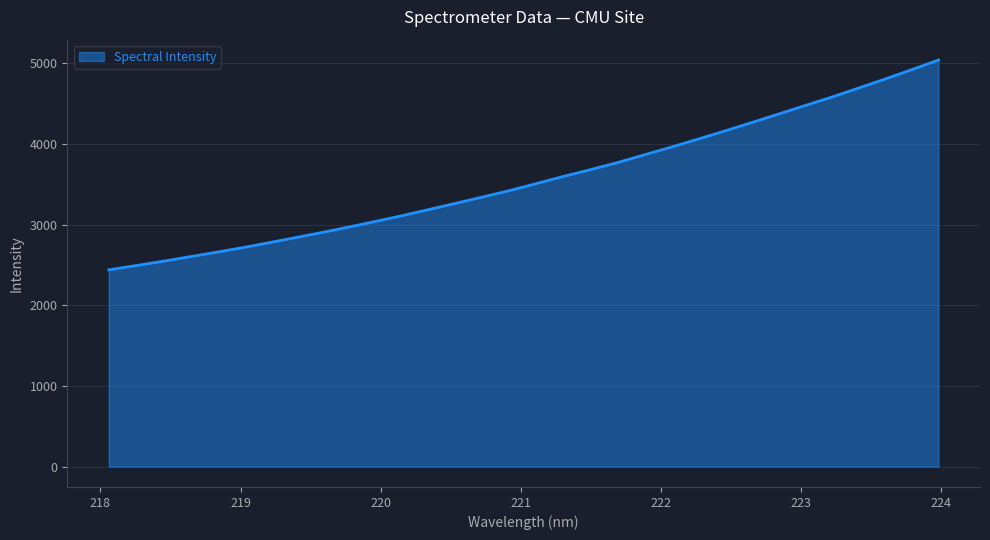

Reading left to right, extract all data points from this chart.

2439.7	2491.9	2544.8	2600.8	2657.2	2715.1	2777.3	2841.7	2905.8	2973.4	3043.6	3114.8	3191.6	3268.3	3346.5	3425.1	3512.5	3600.0	3683.1	3769.9	3865.9	3961.0	4059.8	4160.6	4264.3	4369.7	4475.8	4580.8	4692.7	4805.6	4922.1	5041.6